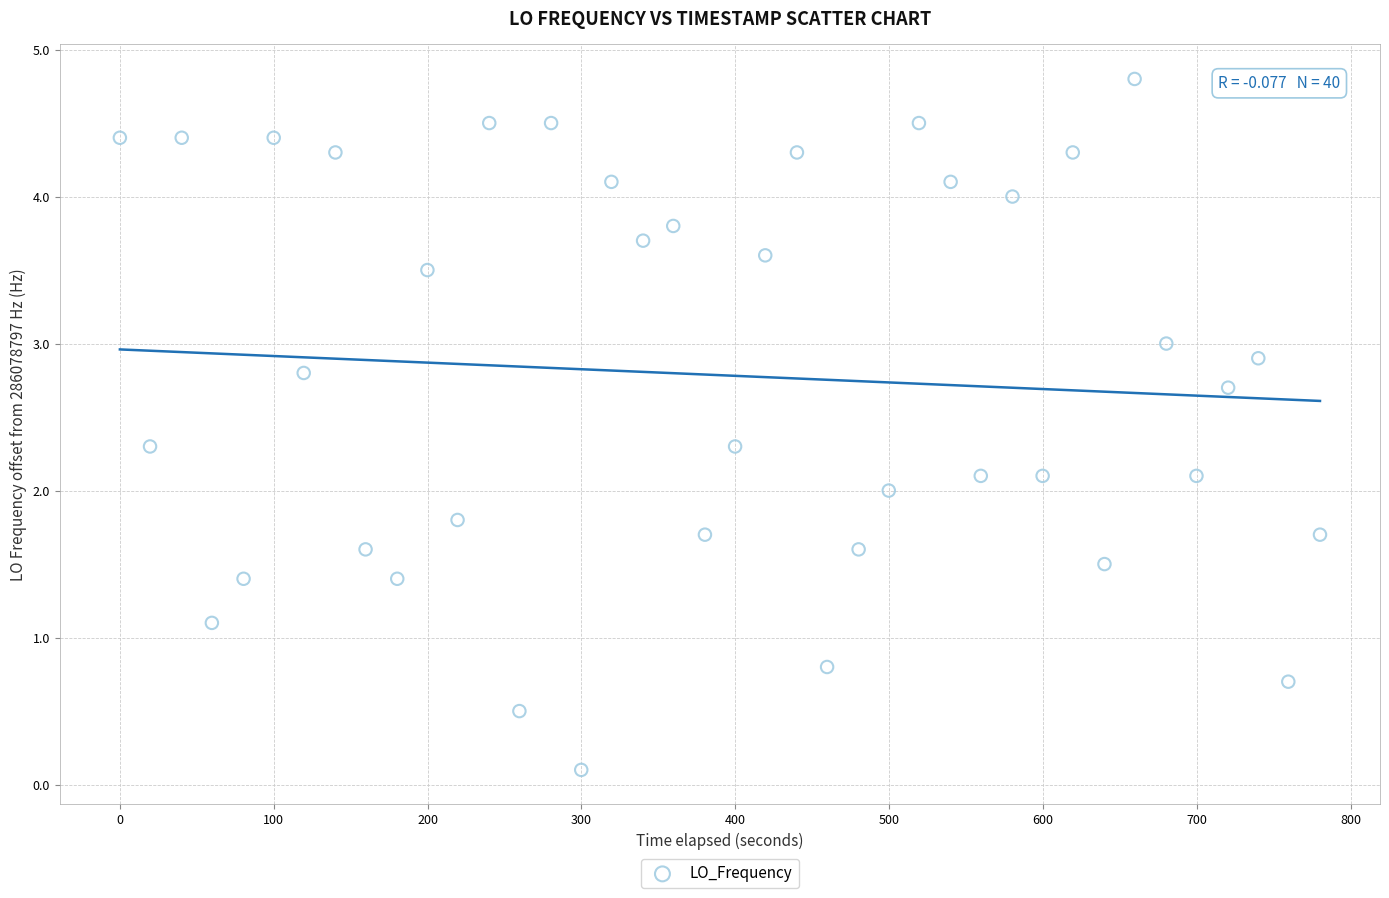

What is the range of X values (max minus min)?

780.1